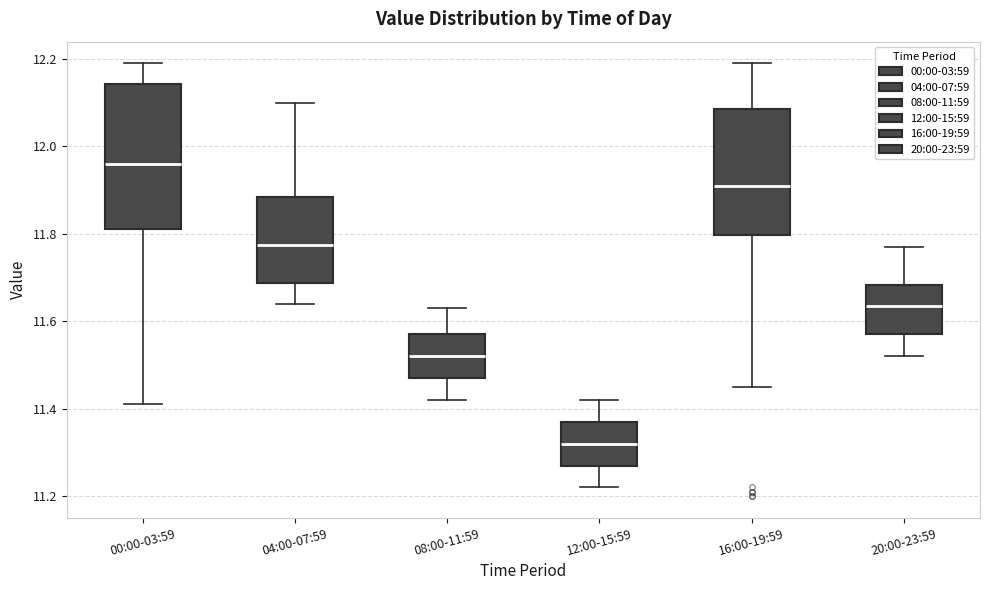

Which box has the highest median line?

00:00-03:59